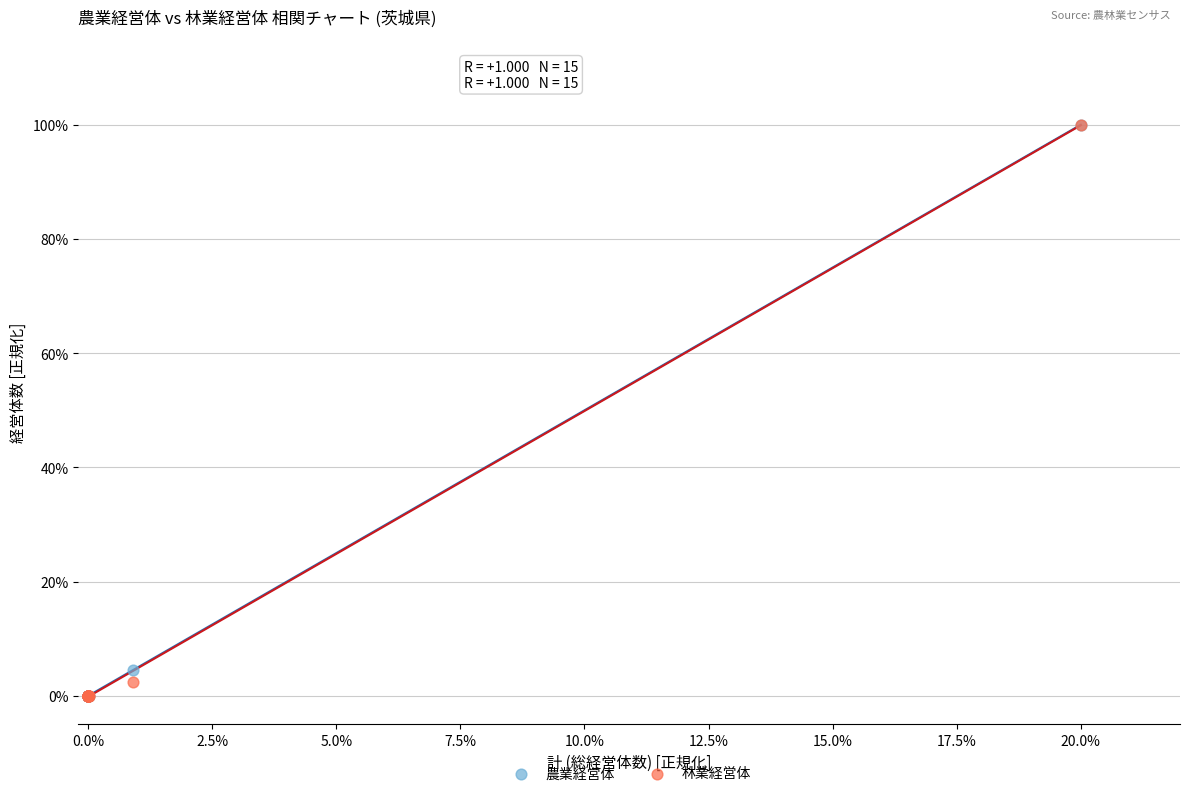

What are all the series names shown in the legend?

農業経営体, 林業経営体